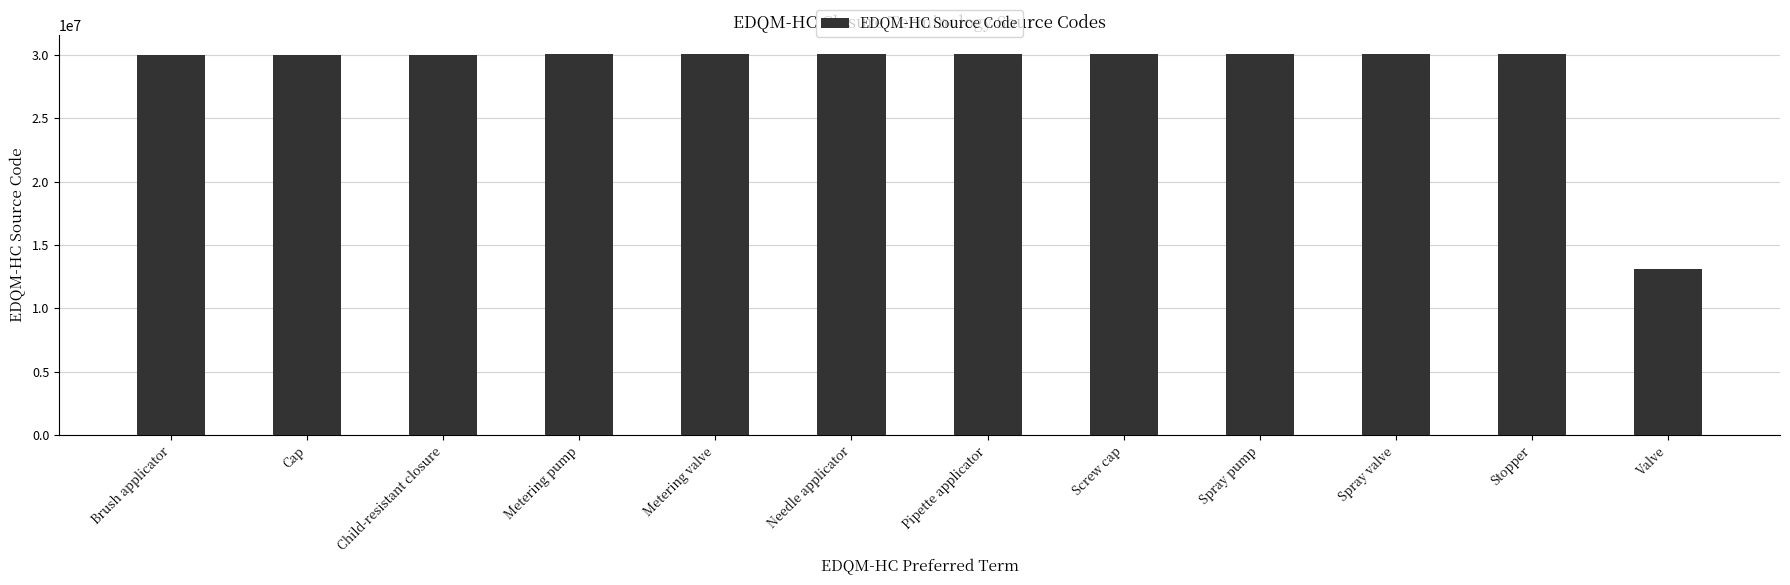

Are the bars horizontal?

No